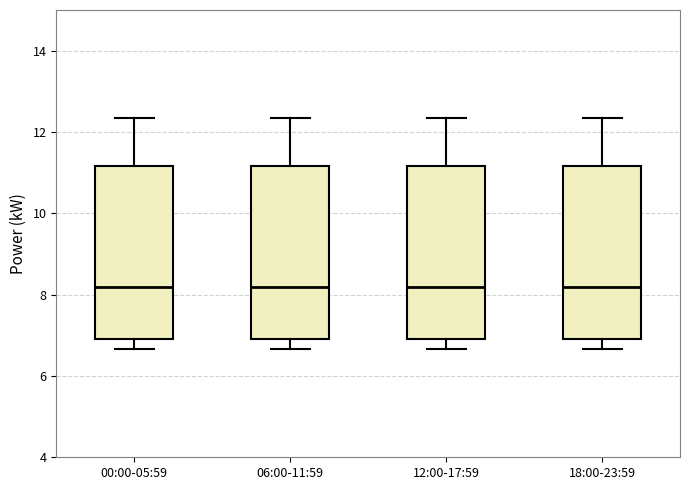

Reading left to right, read every box against the y-axis: the position of its median line, the range the box covers, and the ends of its whiskers. The values are not printed on the chart, so give them approximately, as read against the axis.

00:00-05:59: median 8.2, box 7.0 to 11.2, whiskers 6.6 to 12.4
06:00-11:59: median 8.2, box 7.0 to 11.2, whiskers 6.6 to 12.4
12:00-17:59: median 8.2, box 7.0 to 11.2, whiskers 6.6 to 12.4
18:00-23:59: median 8.2, box 7.0 to 11.2, whiskers 6.6 to 12.4